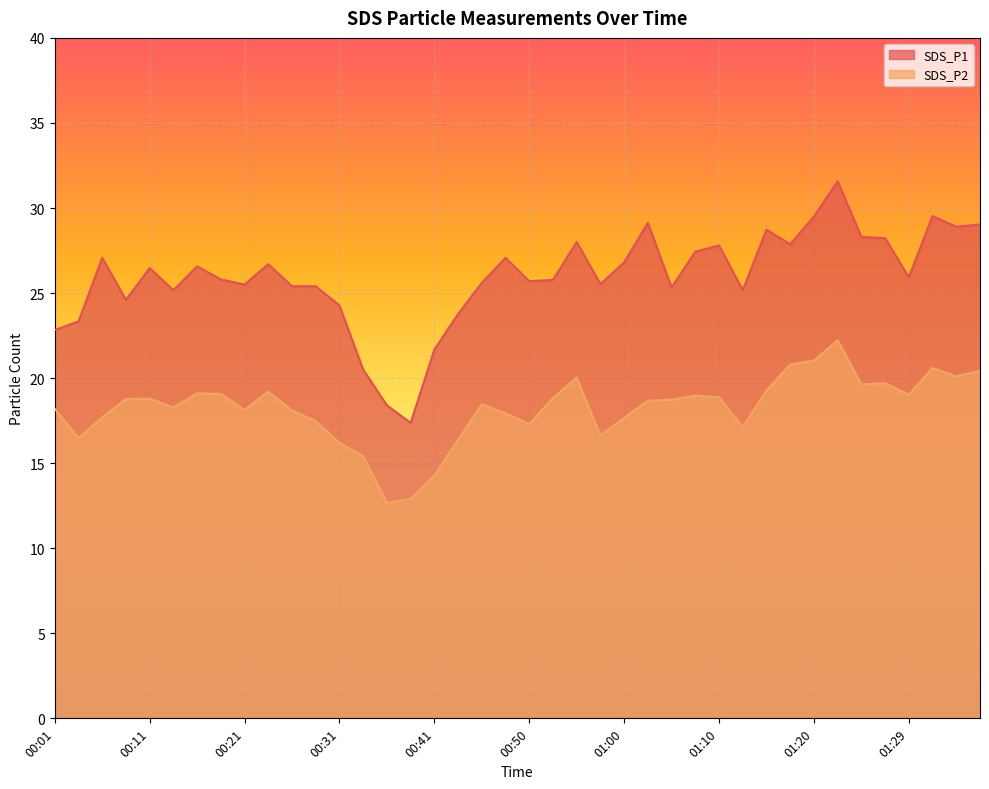

How many values in the SDS_P1 series exceed 25?

31